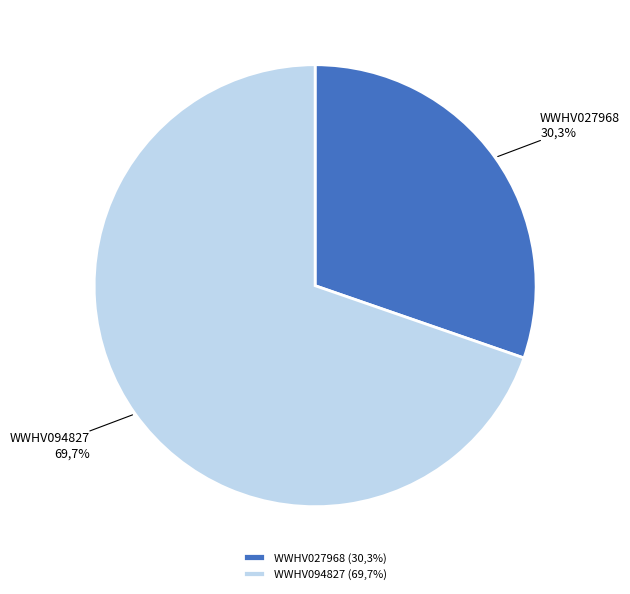

How many slices are in this pie chart?

2